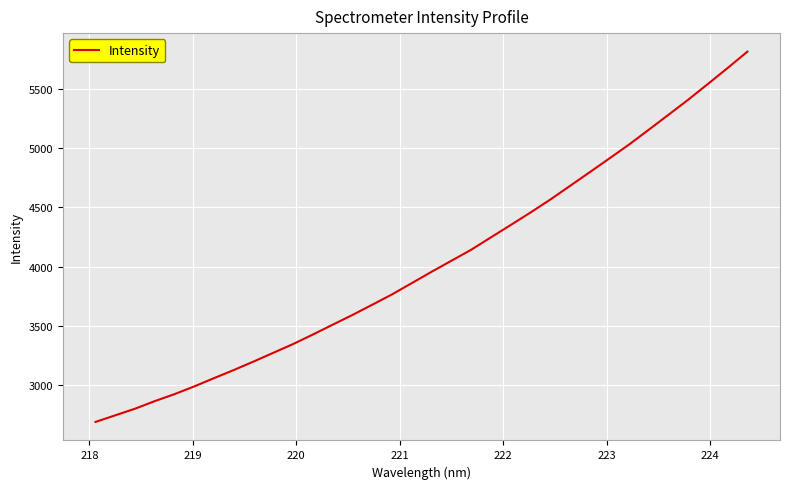

What is the difference between the maximum and minimum values?

3132.8